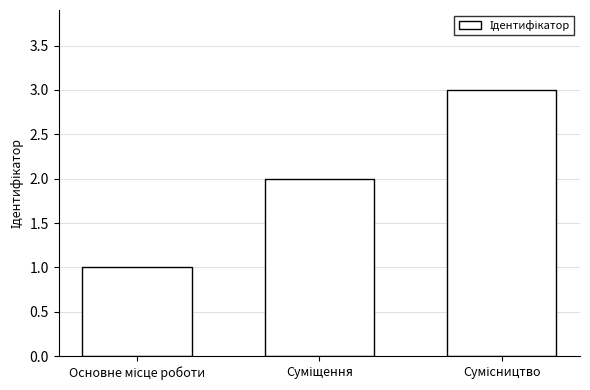

Count the number of data series in this chart.

1